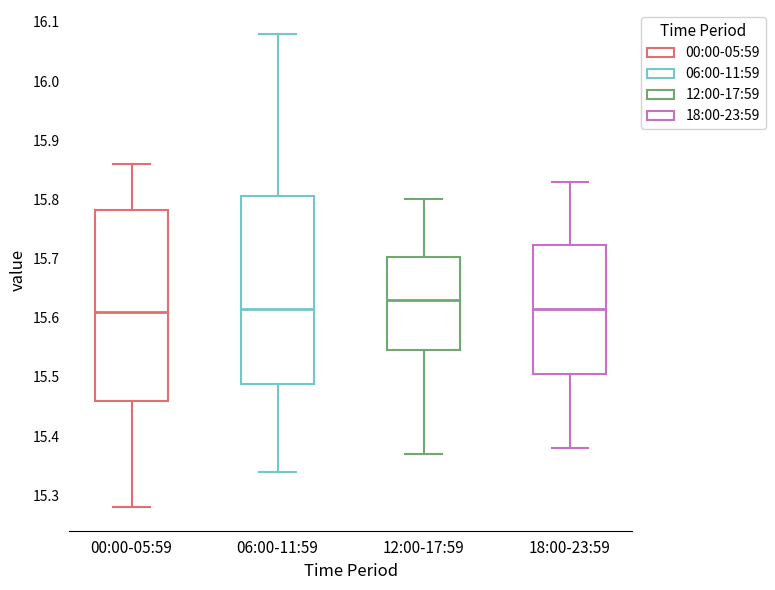

Reading left to right, transcribe this box plot: for each box, give where its median line is, the range the box spans, and where its two whiskers end, as read against the y-axis. The values are not printed on the chart, so give them approximately, as read against the axis.

00:00-05:59: median 15.61, box 15.46 to 15.78, whiskers 15.28 to 15.86
06:00-11:59: median 15.62, box 15.49 to 15.81, whiskers 15.34 to 16.08
12:00-17:59: median 15.63, box 15.55 to 15.70, whiskers 15.37 to 15.80
18:00-23:59: median 15.62, box 15.51 to 15.72, whiskers 15.38 to 15.83